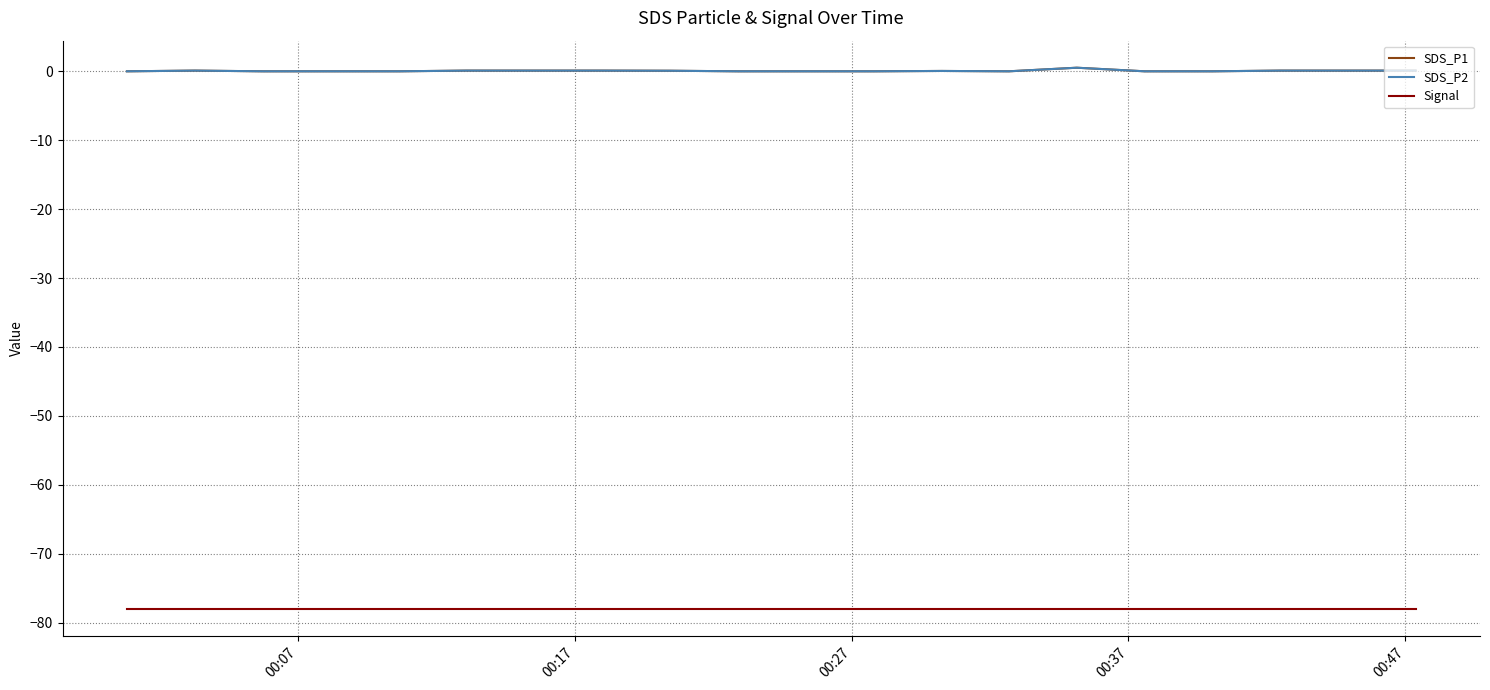

In SDS_P2, how many points are higher than both neighbors (excluding endpoints)?

3